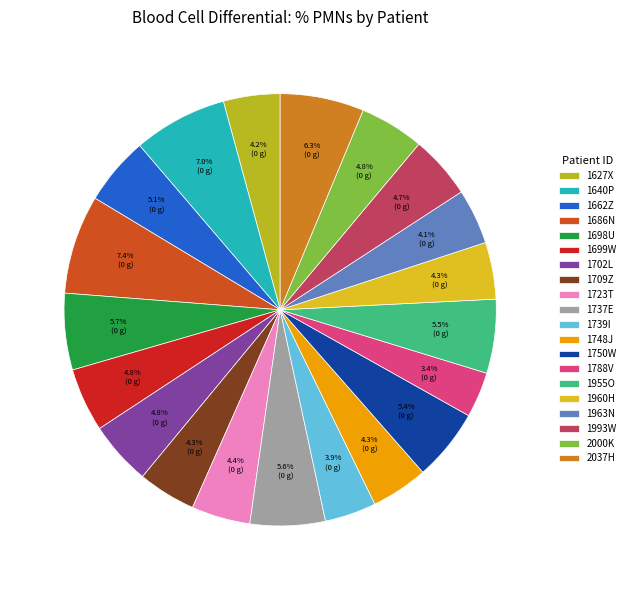

What is the ratio of the value at 1955O to the value at 1739I?

1.4